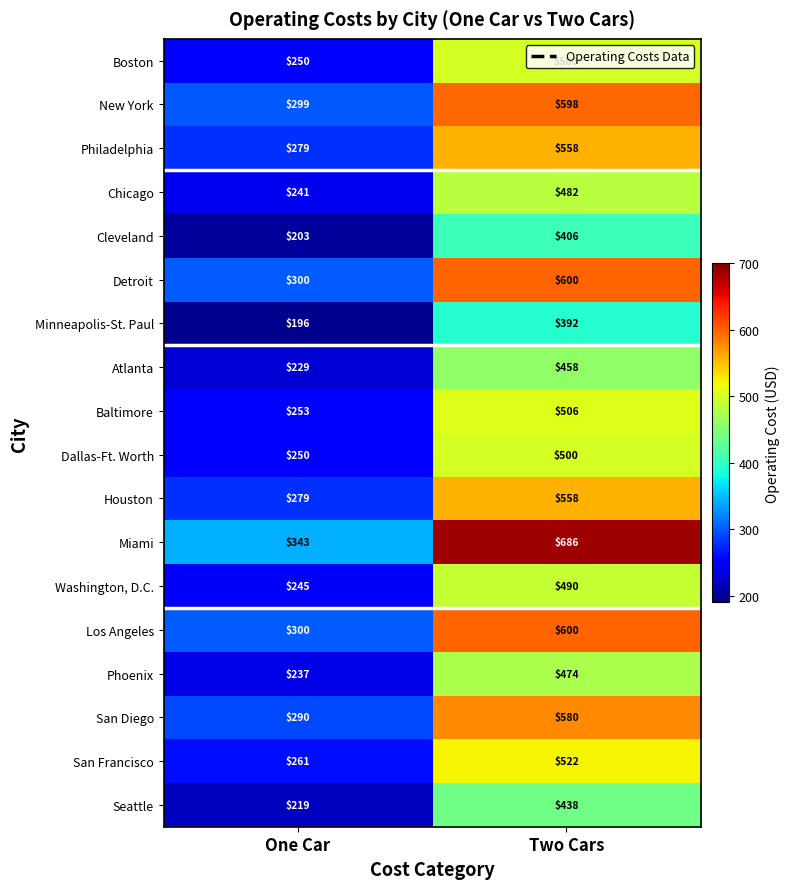

The Houston series shows 202 at Two Cars. True or false?

False